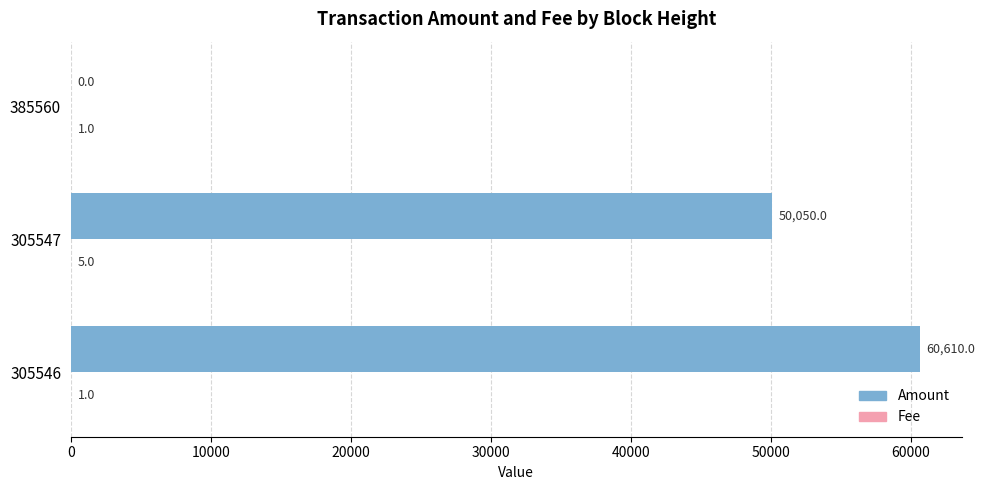

Which series changed the most between 305546 and 305547?

Amount